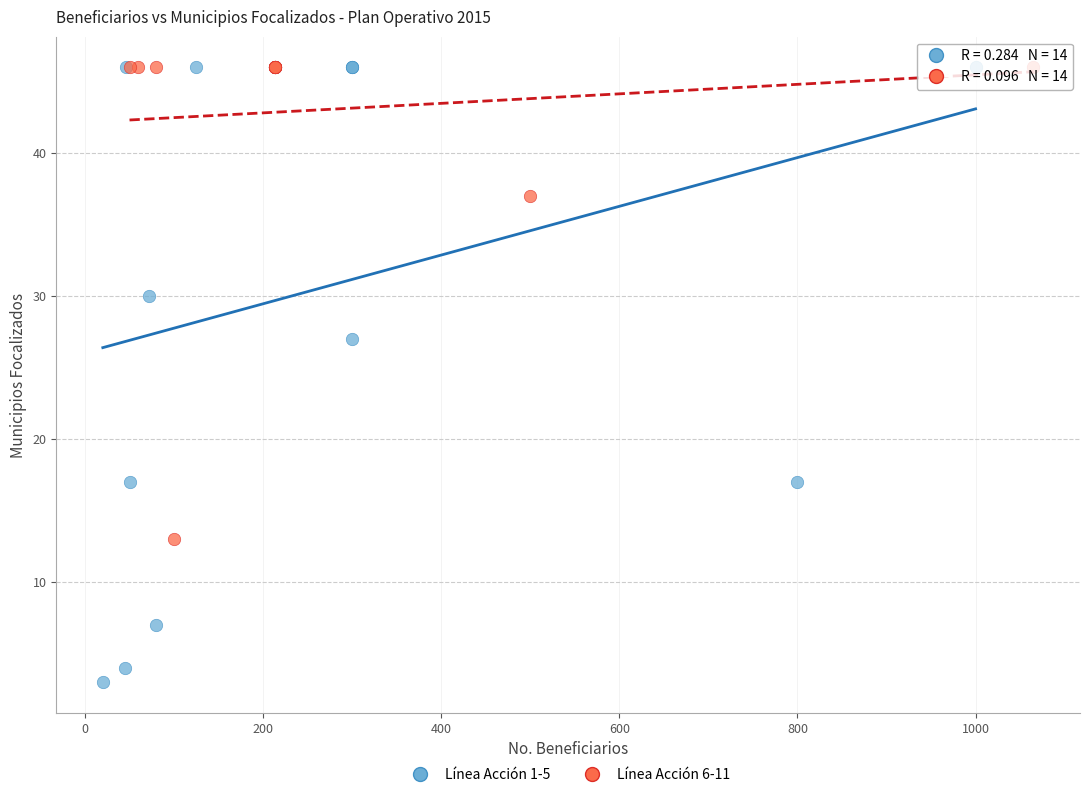

Which series contains the lowest Y value?

Línea Acción 1-5